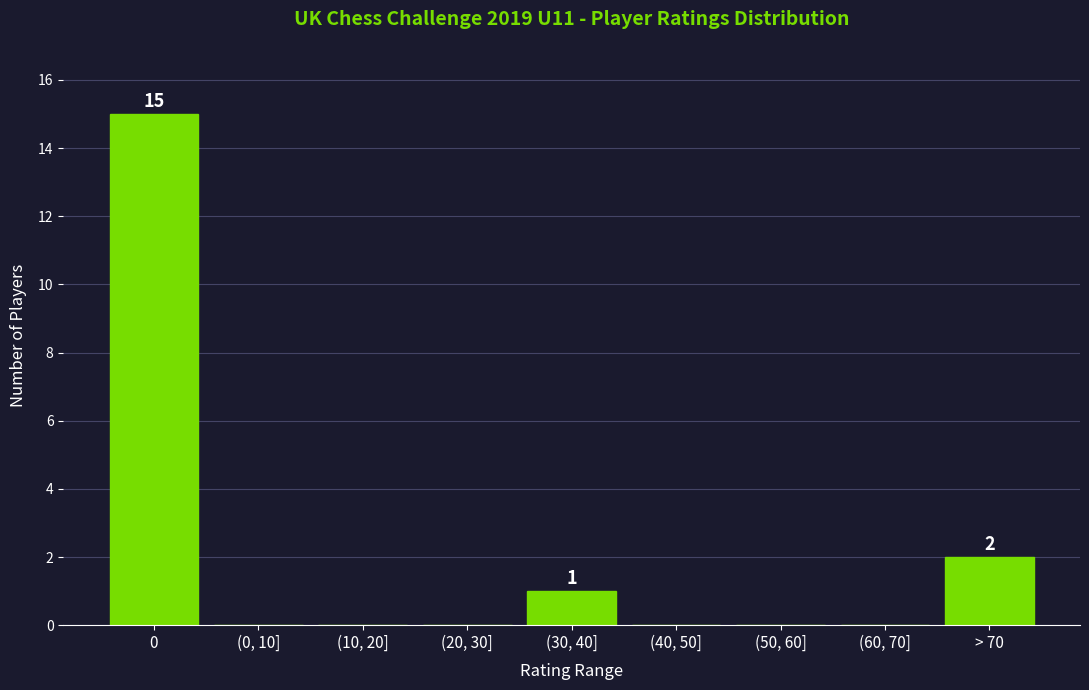

Reading left to right, transcribe all the data shown in this chart.

0=15	(0, 10]=0	(10, 20]=0	(20, 30]=0	(30, 40]=1	(40, 50]=0	(50, 60]=0	(60, 70]=0	> 70=2